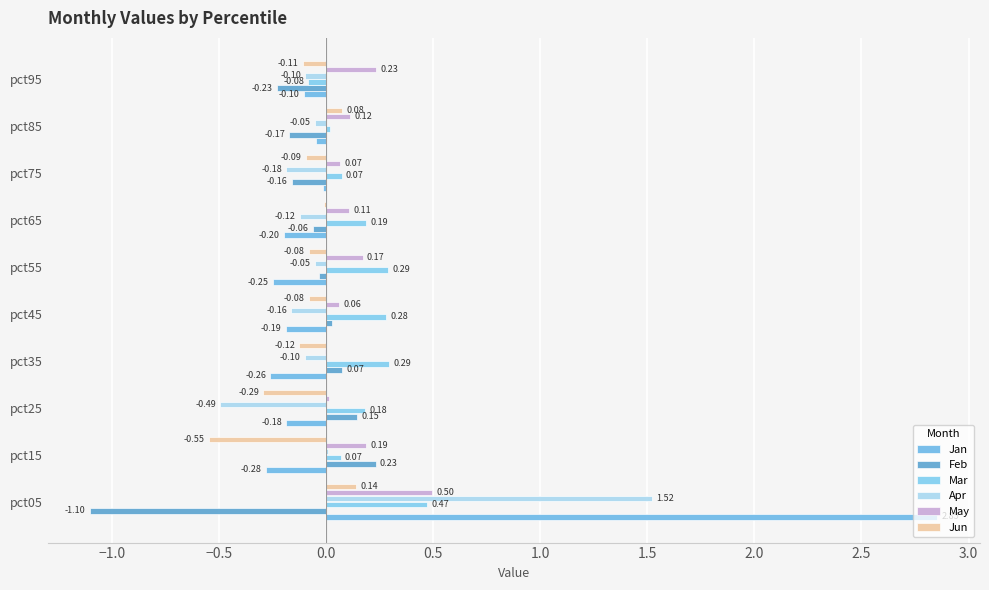

What is the smallest value displayed?

-1.1